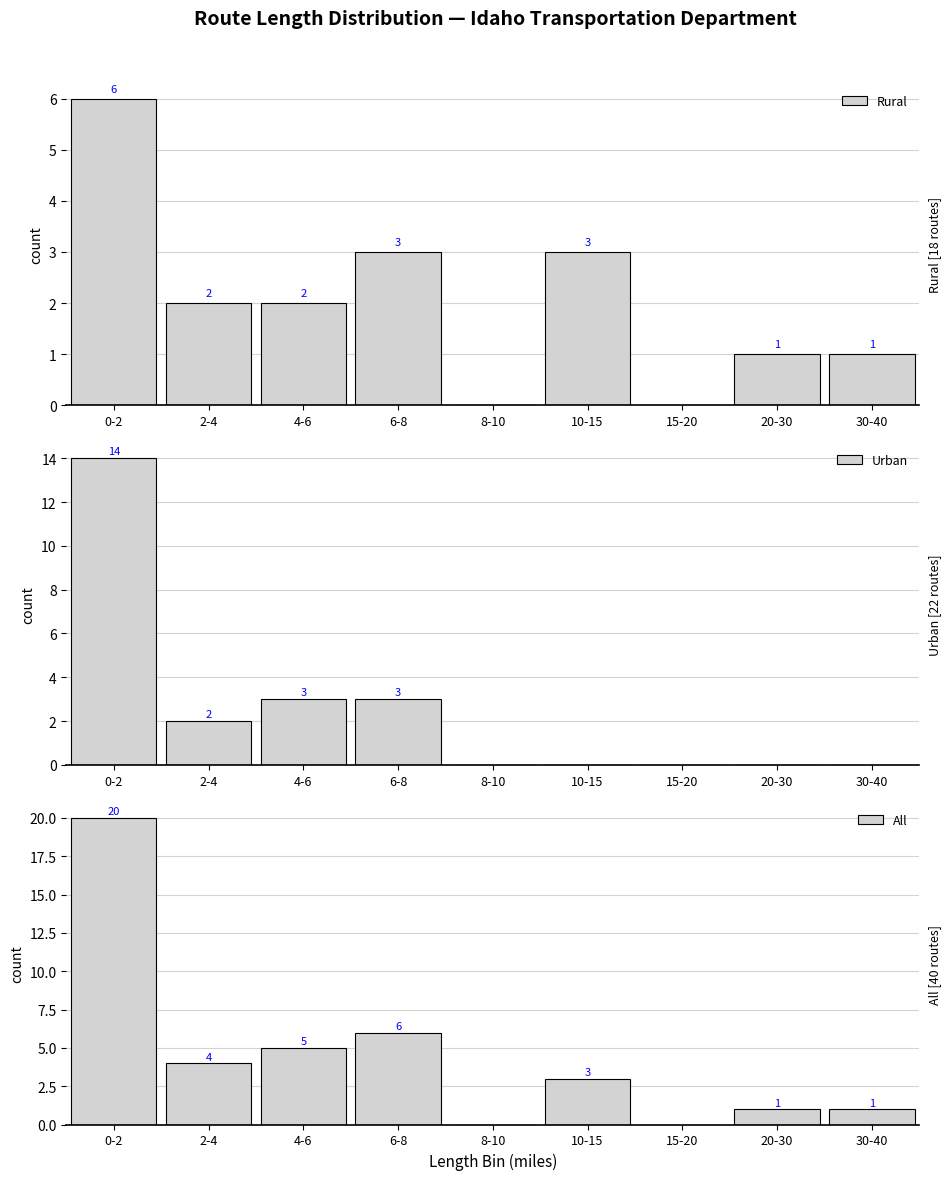

How many groups of bars are there?

9